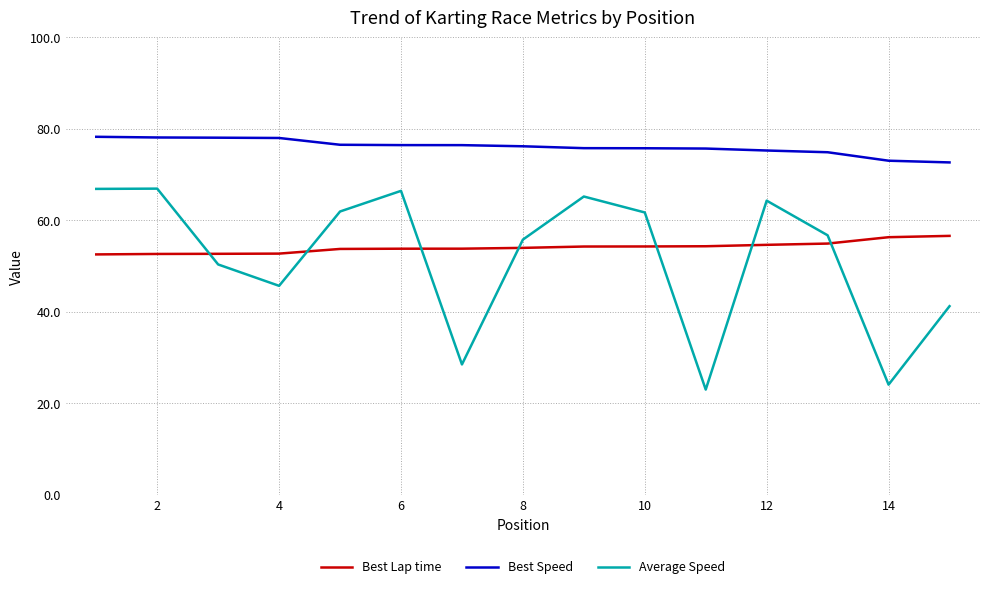

True or false: Best Lap time and Average Speed cross at least once.

True